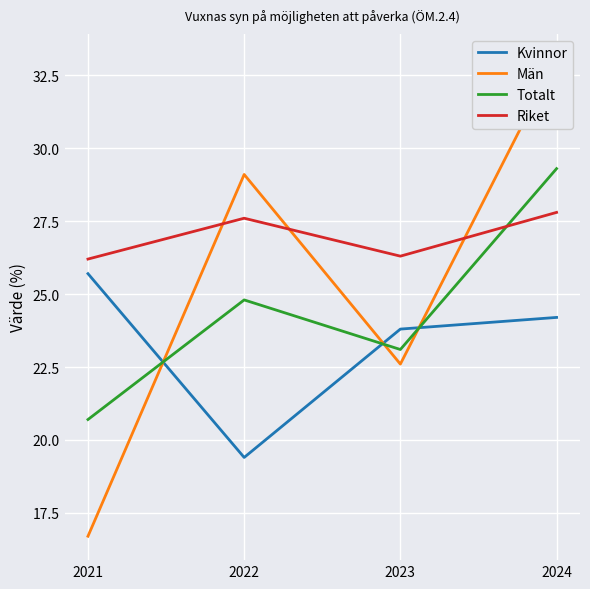

Rank the categories by Män value from lowest to highest.

2021, 2023, 2022, 2024